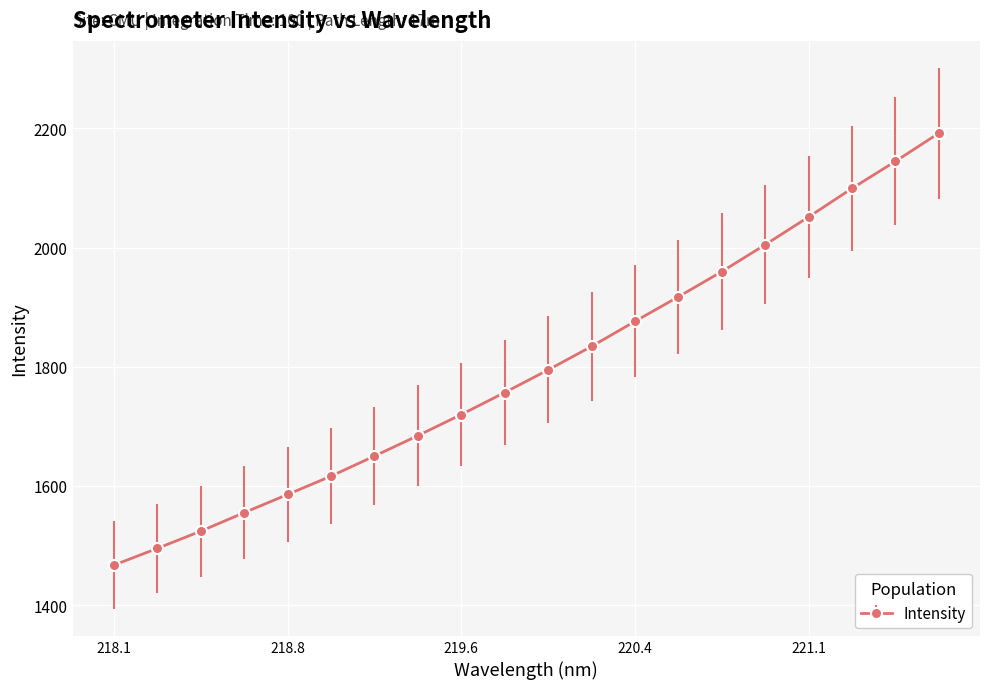

Reading left to right, what are all the values shown in this chart?

1467.1	1495.1	1524.1	1555.1	1585.6	1616.4	1650.1	1684.4	1719.9	1756.8	1794.7	1834.2	1876.2	1917.5	1959.8	2004.9	2051.4	2099.3	2144.7	2192.0